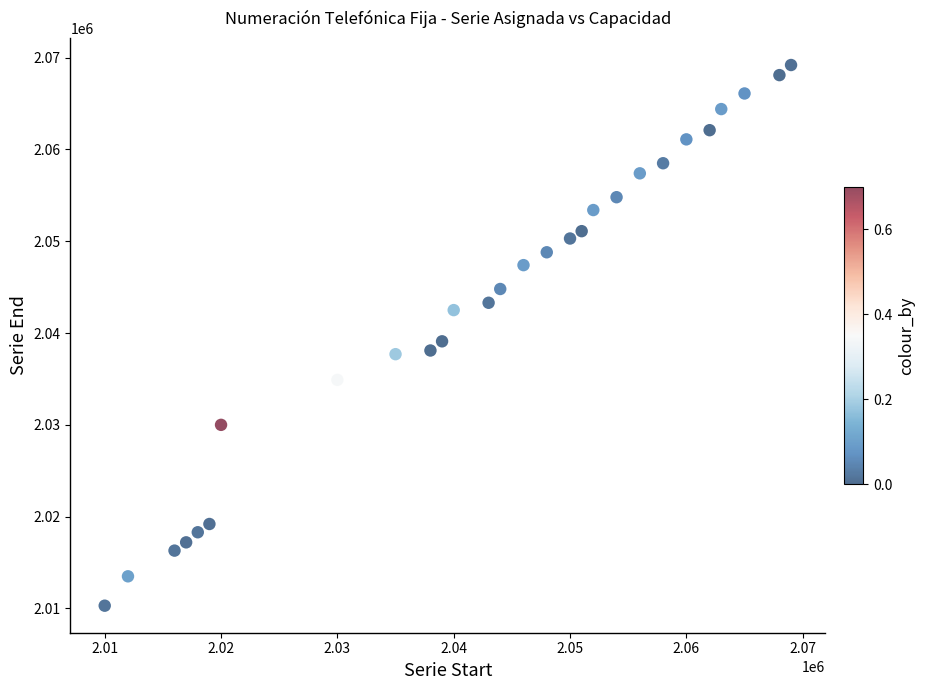

What Y value in the scatter plot is closest to 2039749?

2039099